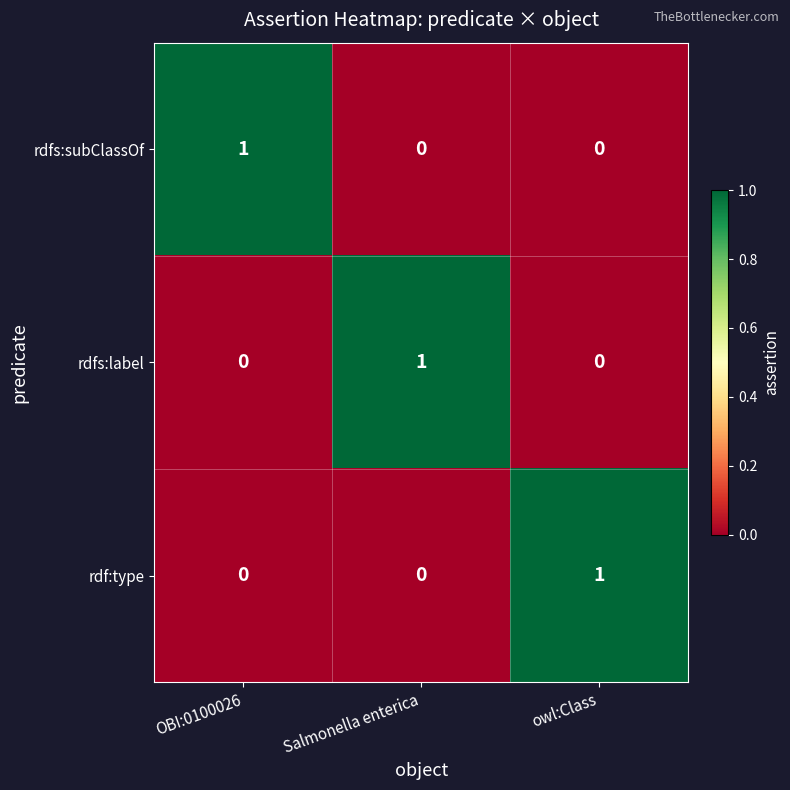

Is the value of rdfs:label at Salmonella enterica greater than the value of rdf:type at Salmonella enterica?

Yes